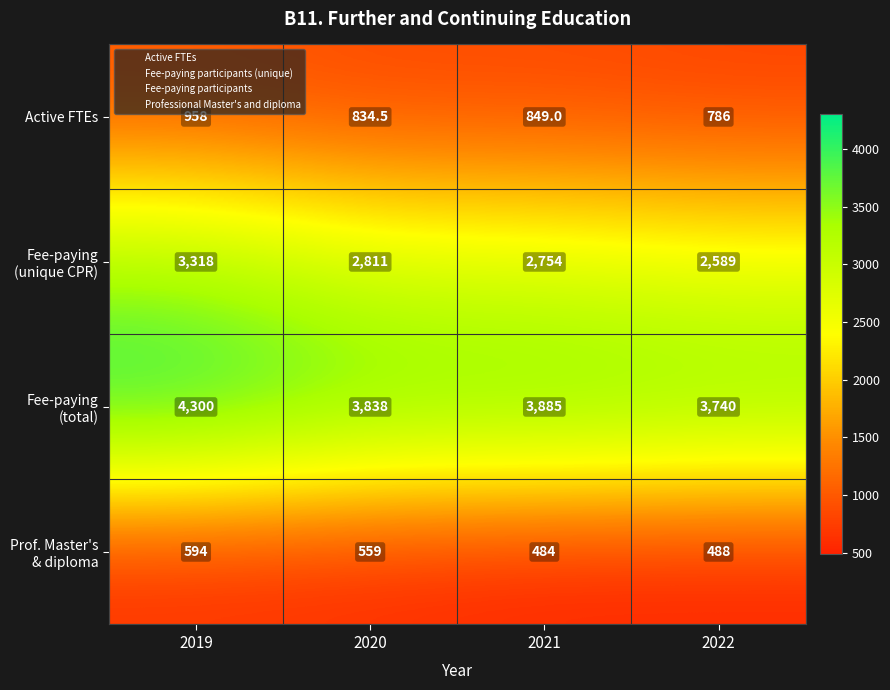

Count the number of data series in this chart.

4